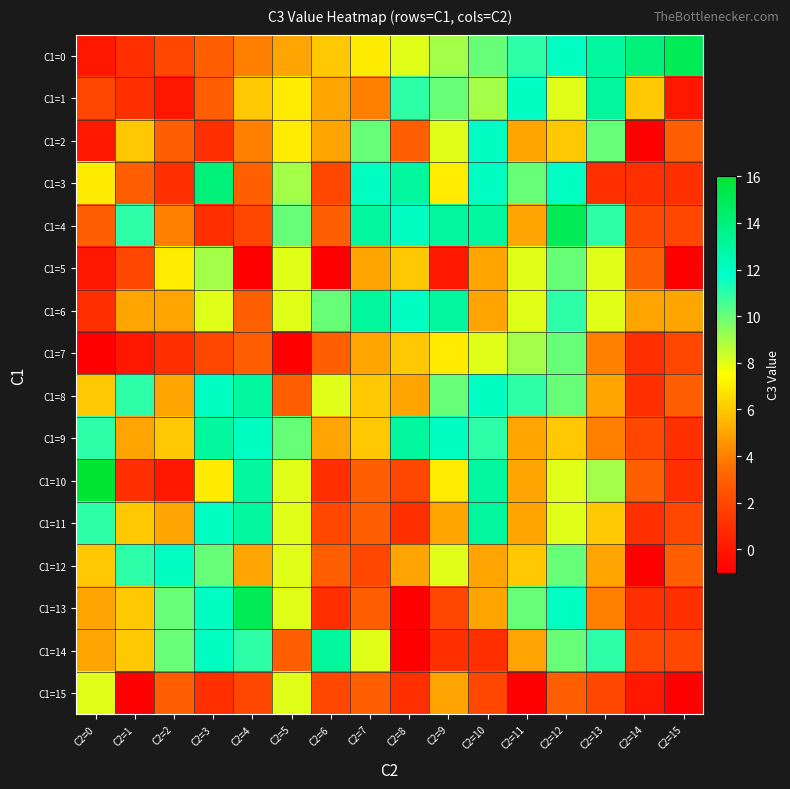

At C2=3, list the series in order from smallest to largest.

C1=2, C1=4, C1=15, C1=7, C1=0, C1=1, C1=10, C1=6, C1=5, C1=12, C1=8, C1=11, C1=13, C1=14, C1=9, C1=3